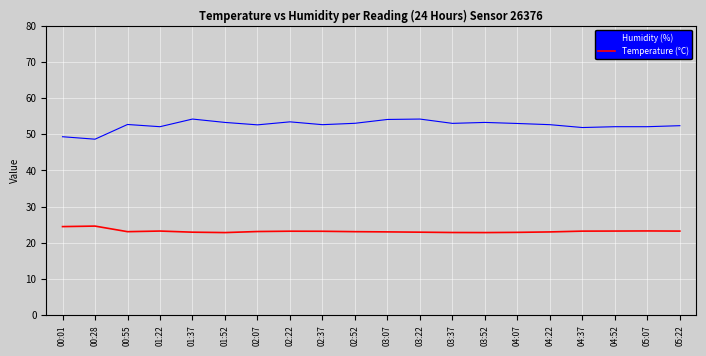

Rank the series at 05:07 from highest to lowest value.

Humidity (%), Temperature (°C)